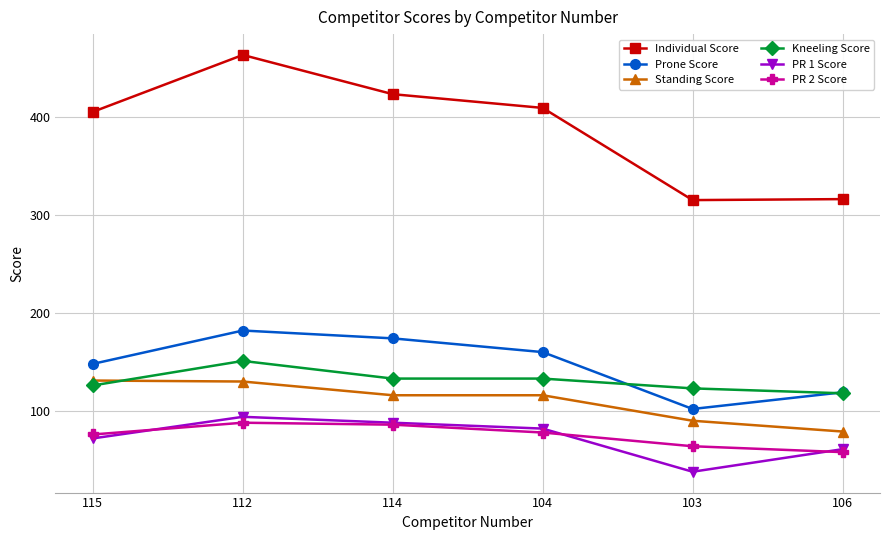

At which category does the chart reach its minimum across all series?

103